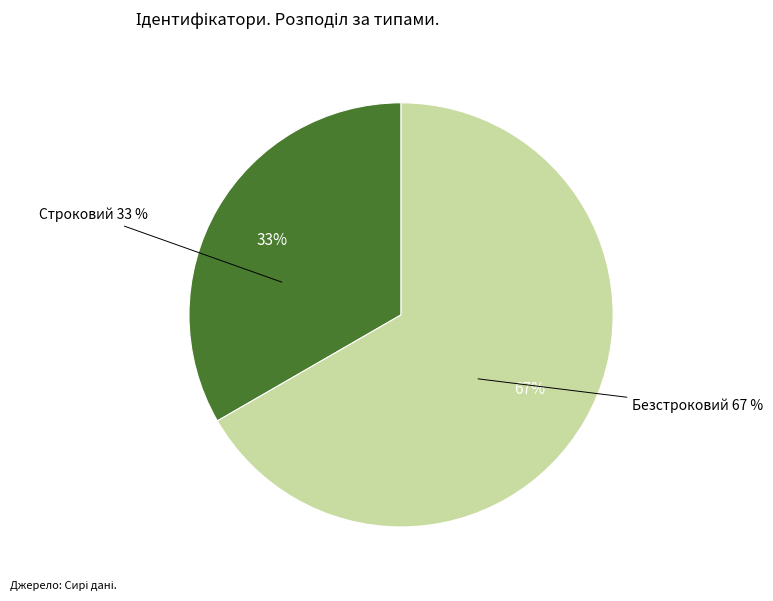

Is the sum of Строковий and Безстроковий greater than half?

Yes